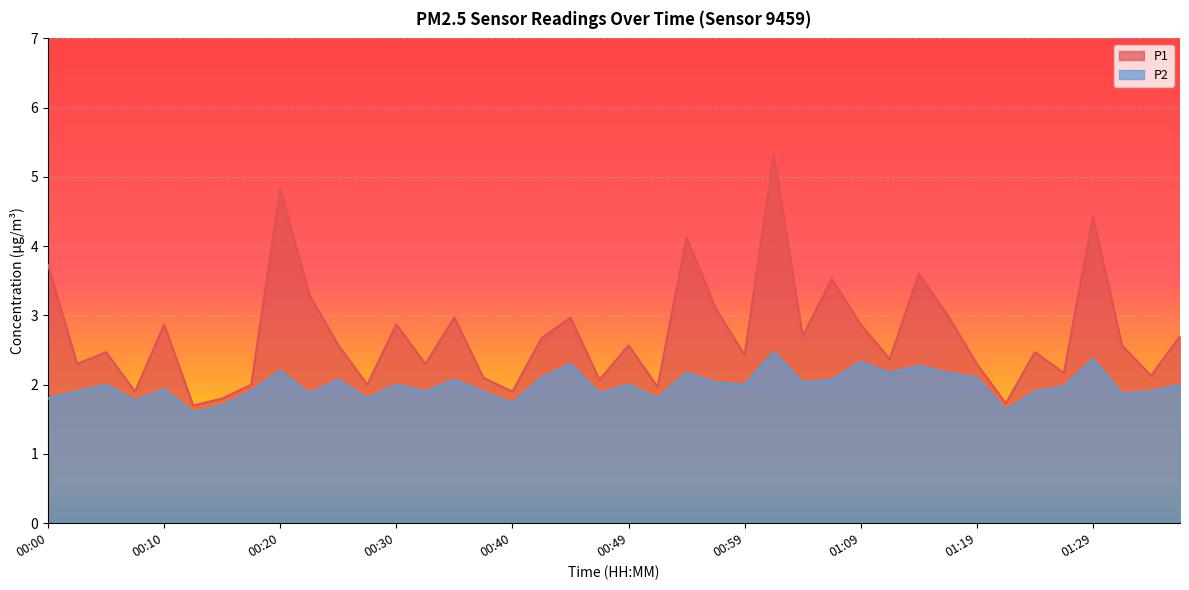

Is it true that P2 equals 1.7 at 00:15?

True